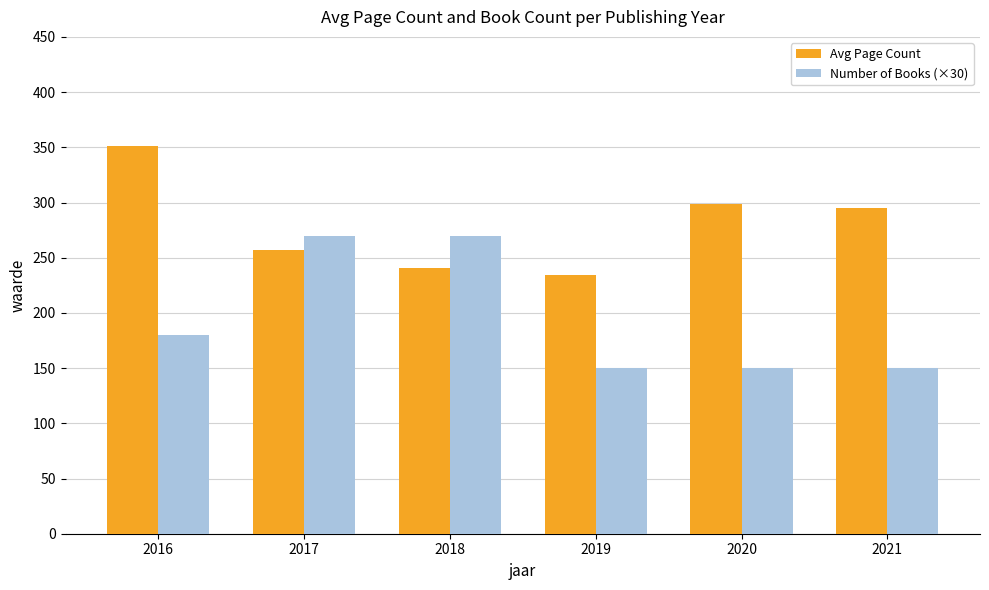

Which series changed the most between 2016 and 2019?

Avg Page Count